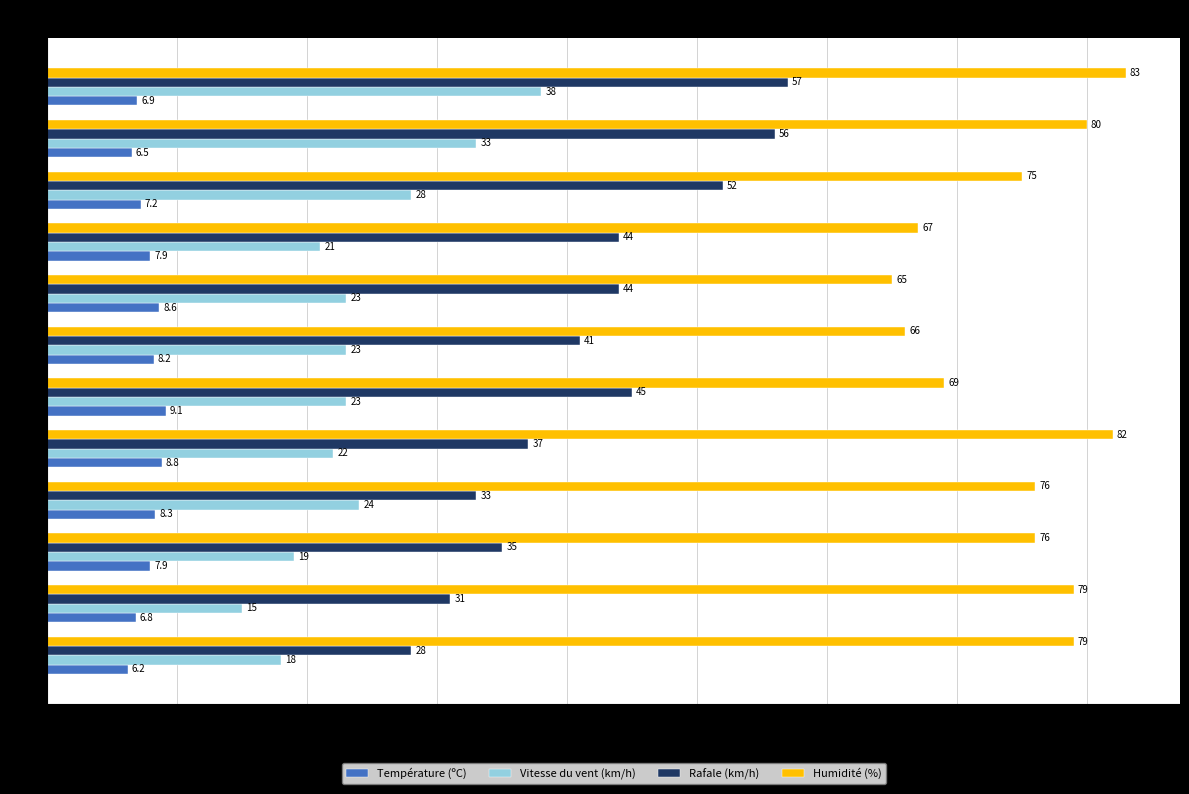

Read the Vitesse du vent (km/h) value at 13:00.

23.0